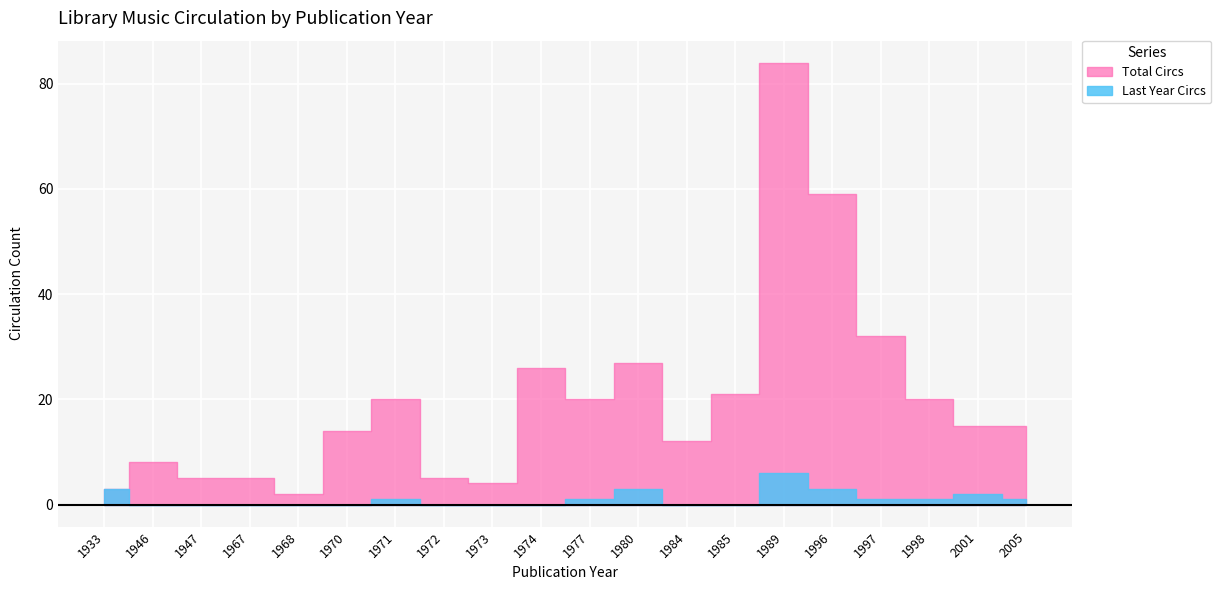

What is the value of the Total Circs point at the 13th from the left?

12